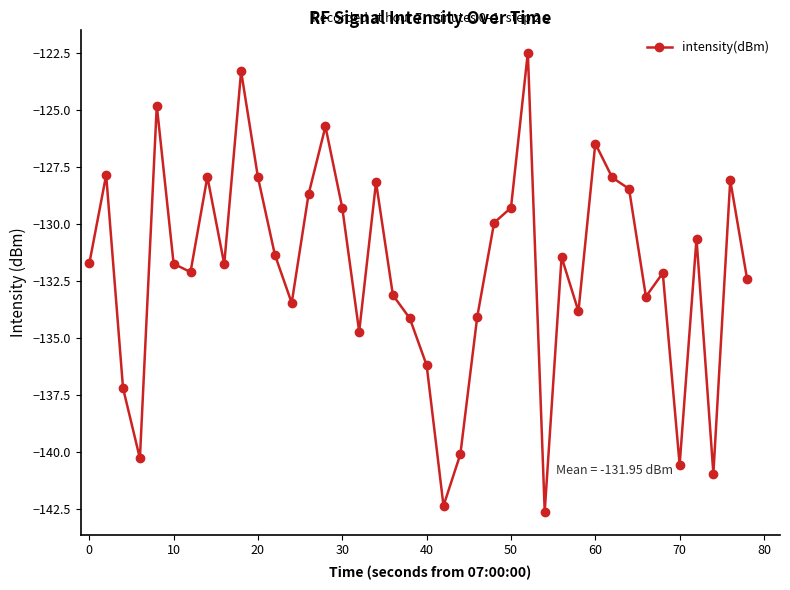

What is the difference between the second highest and minimum values?

19.3